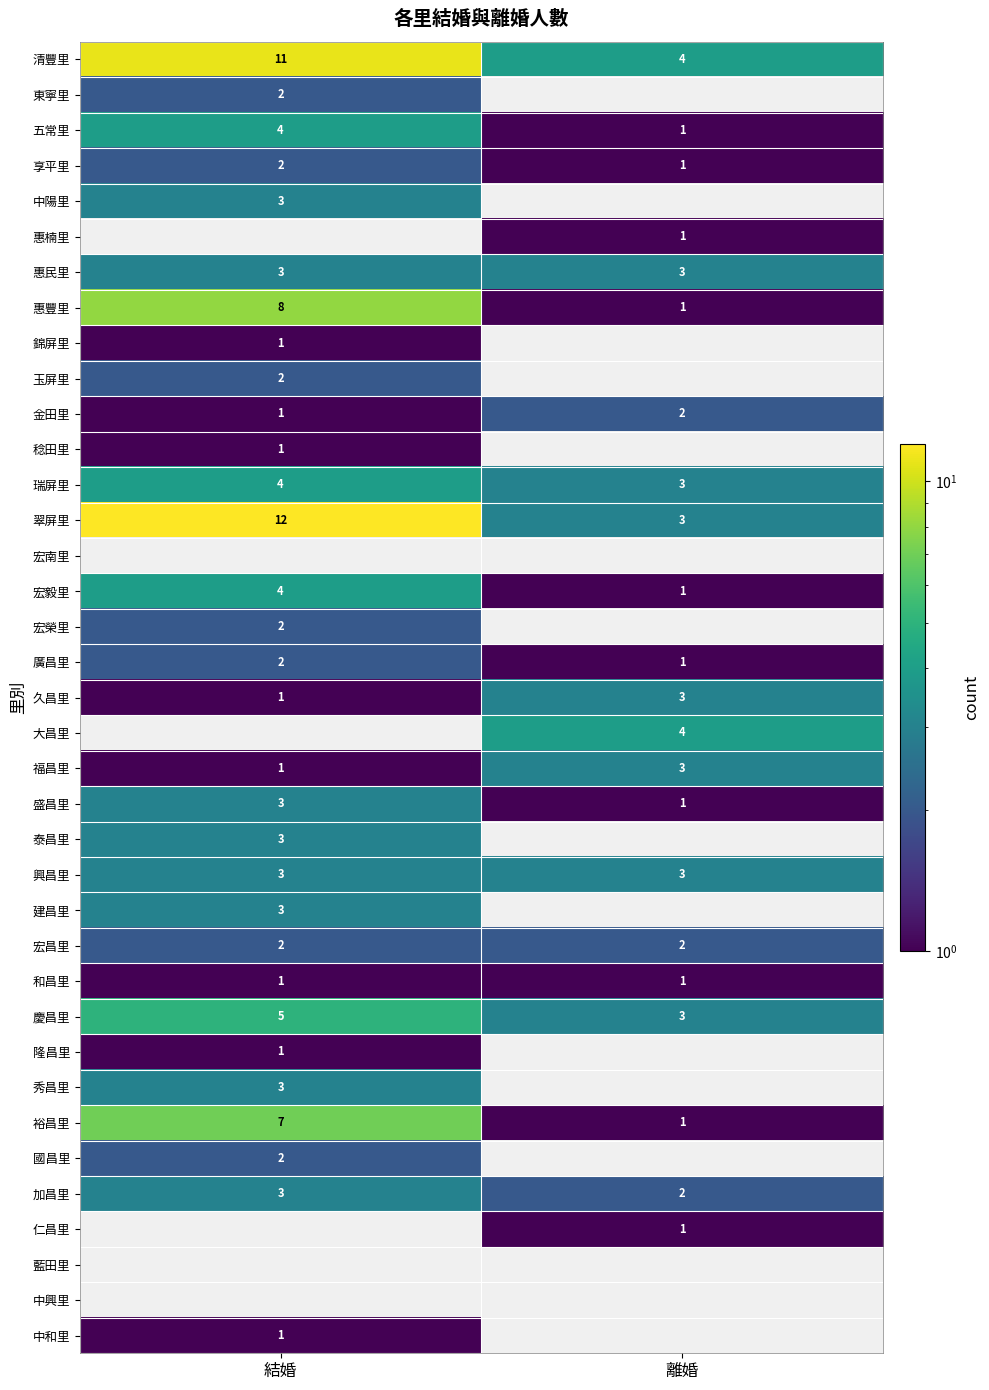

What is the sum of the 盛昌里 values at 結婚 and 離婚?

4